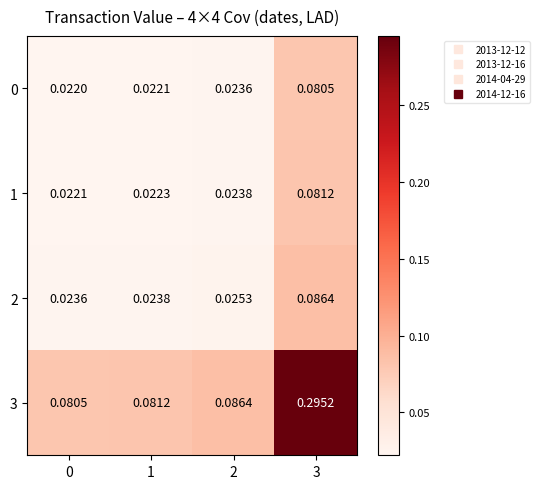

Reading left to right, list all the values displayed in this chart.

0: 0=0.0	1=0.0	2=0.0	3=0.1
1: 0=0.0	1=0.0	2=0.0	3=0.1
2: 0=0.0	1=0.0	2=0.0	3=0.1
3: 0=0.1	1=0.1	2=0.1	3=0.3